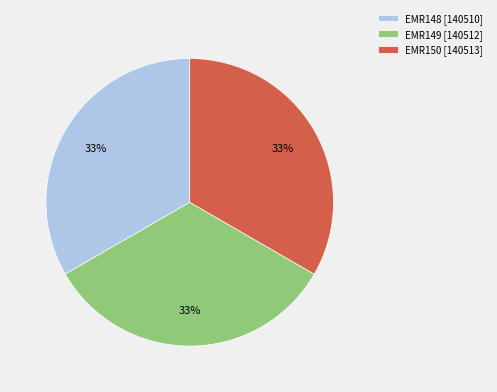

To the nearest percent, what percentage of the pie is EMR148?

33%